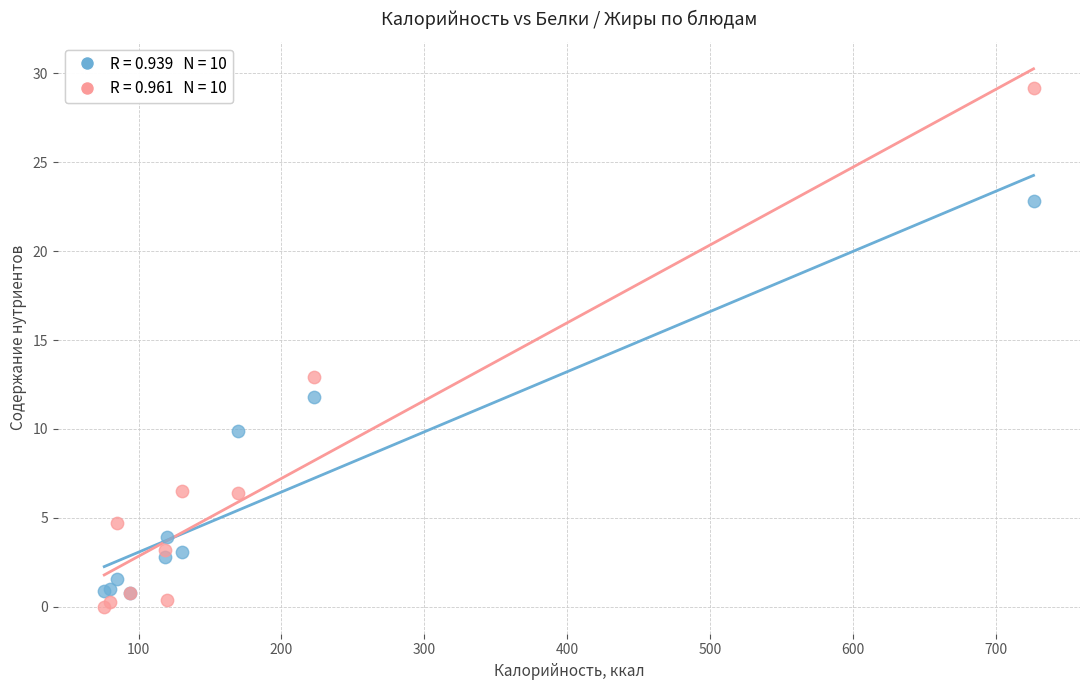

Across all series, what Y value is closest to 14?

12.9